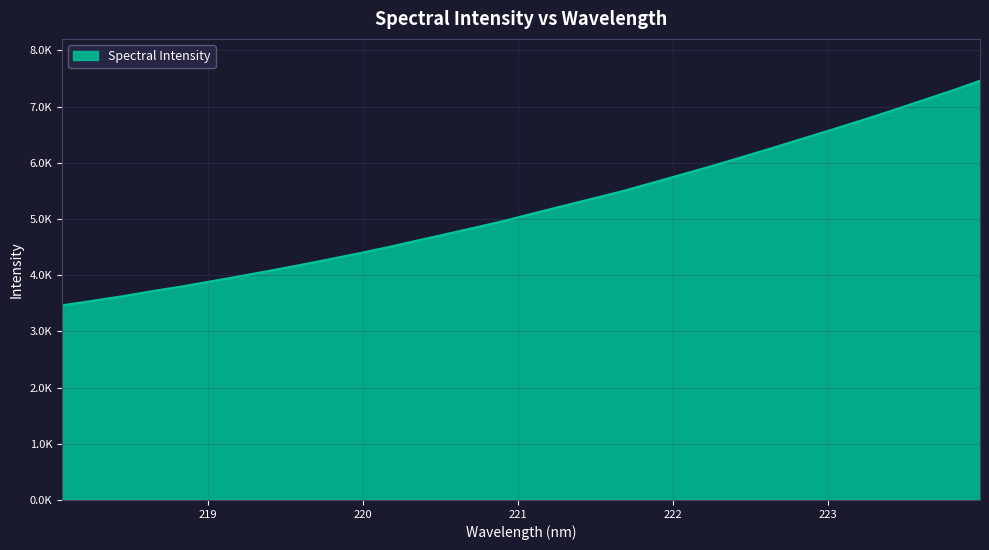

What is the smallest value displayed?

3462.6